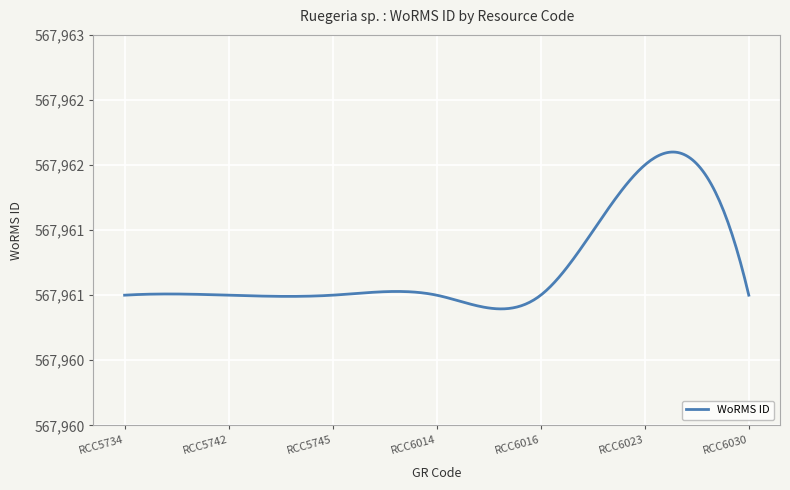

Is this an area chart (filled region under the line)?

No